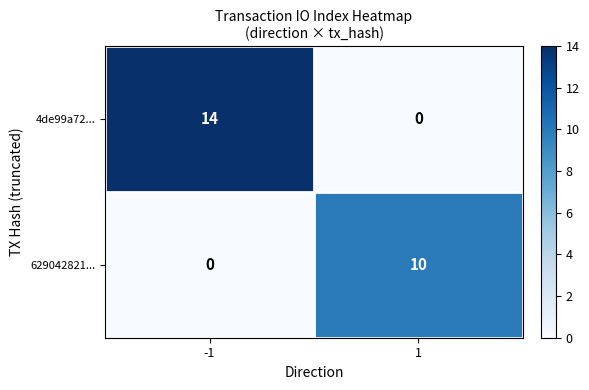

At -1, list the series in order from smallest to largest.

629042821..., 4de99a72...